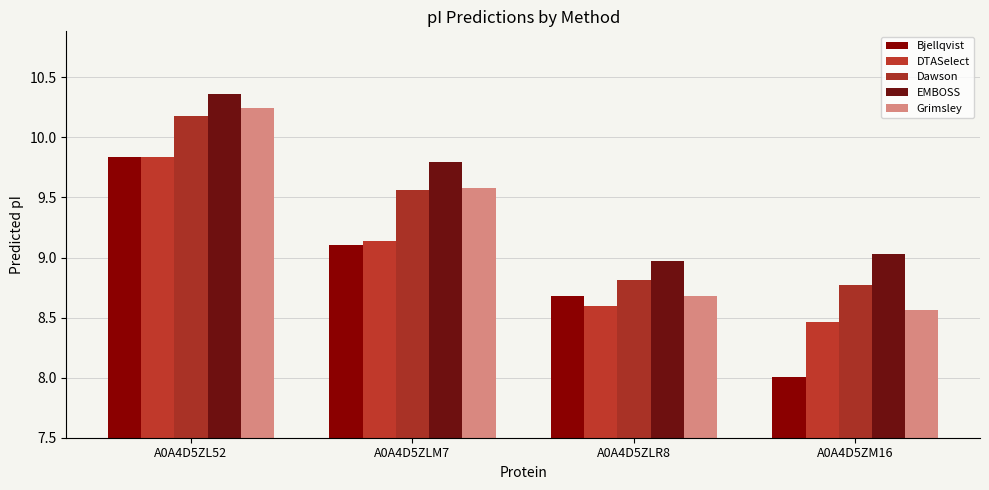

What is the approximate value of EMBOSS at A0A4D5ZM16?

9.0